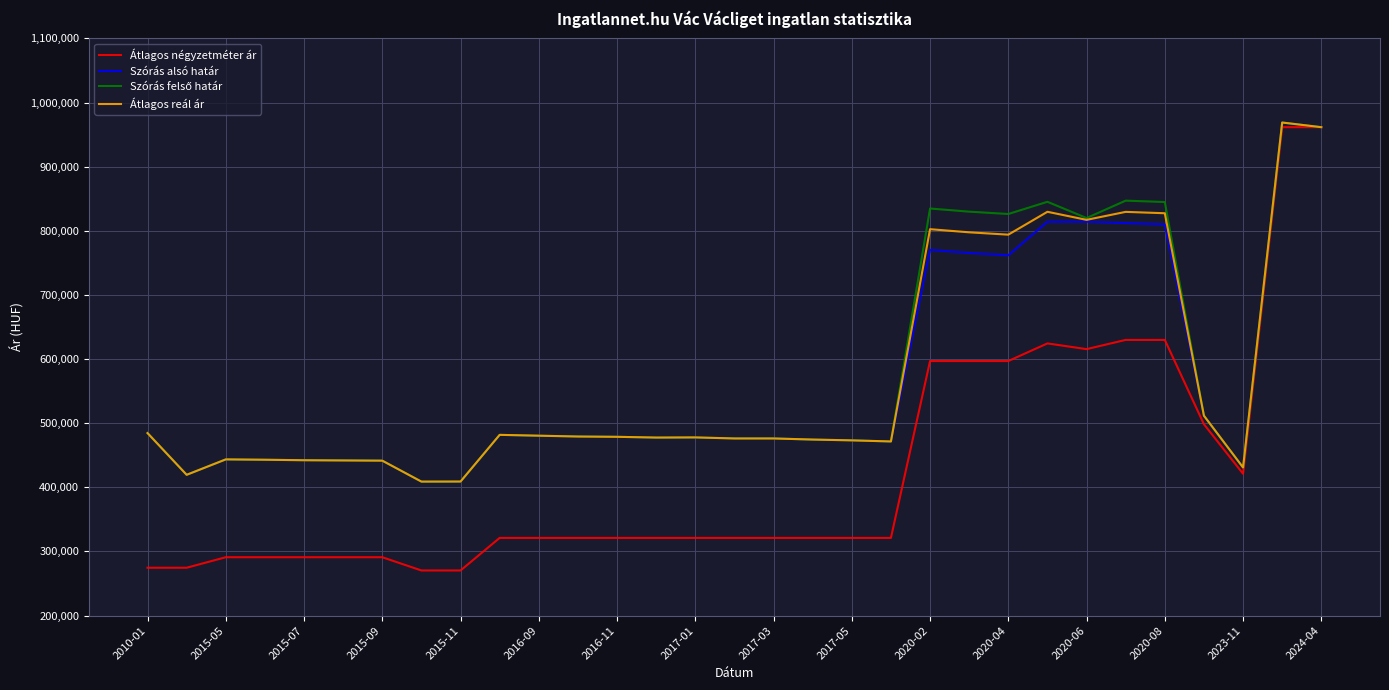

What is the minimum value for Átlagos négyzetméter ár?

270327